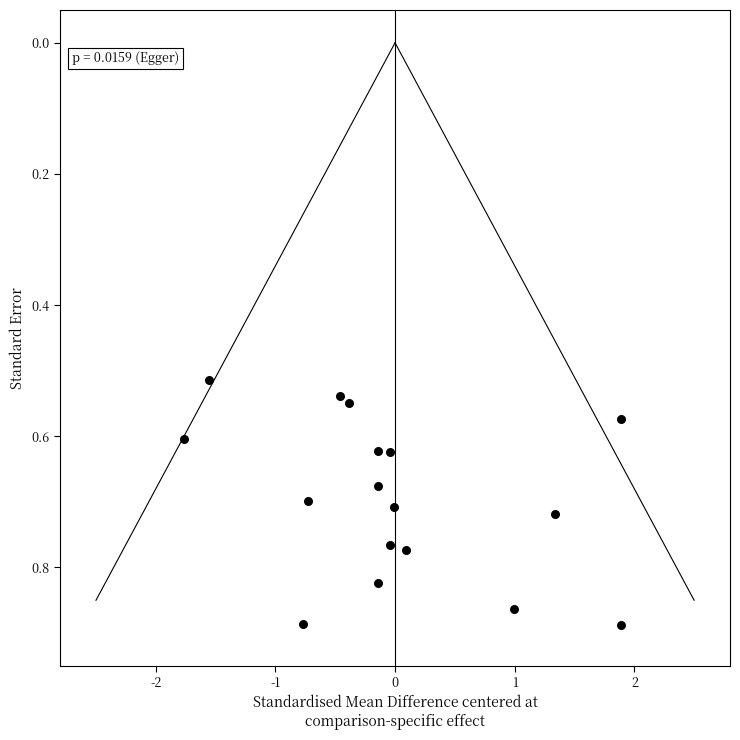

What is the range of X values (max minus min)?

3.7